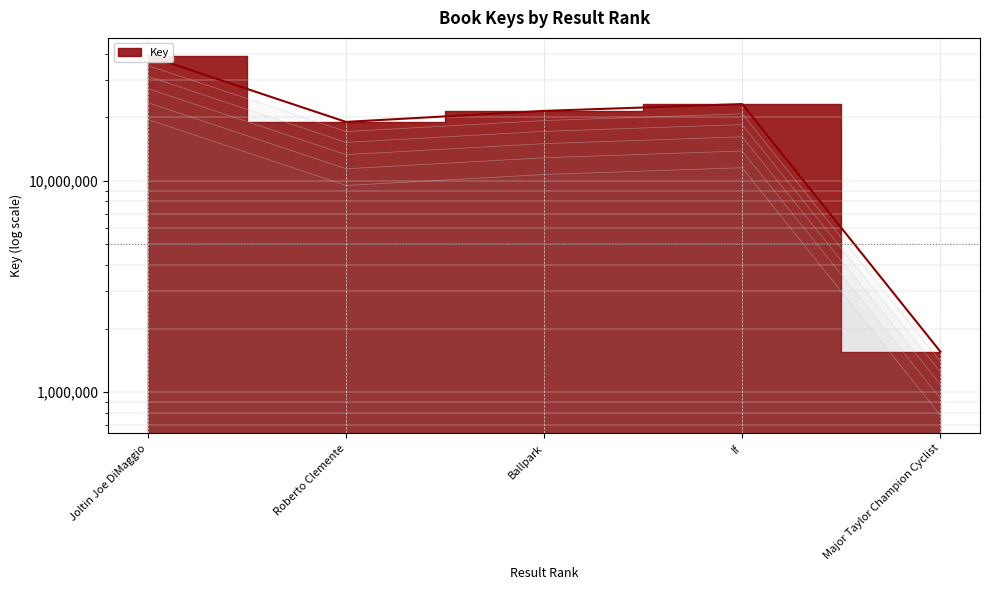

What is the average value?

20826856